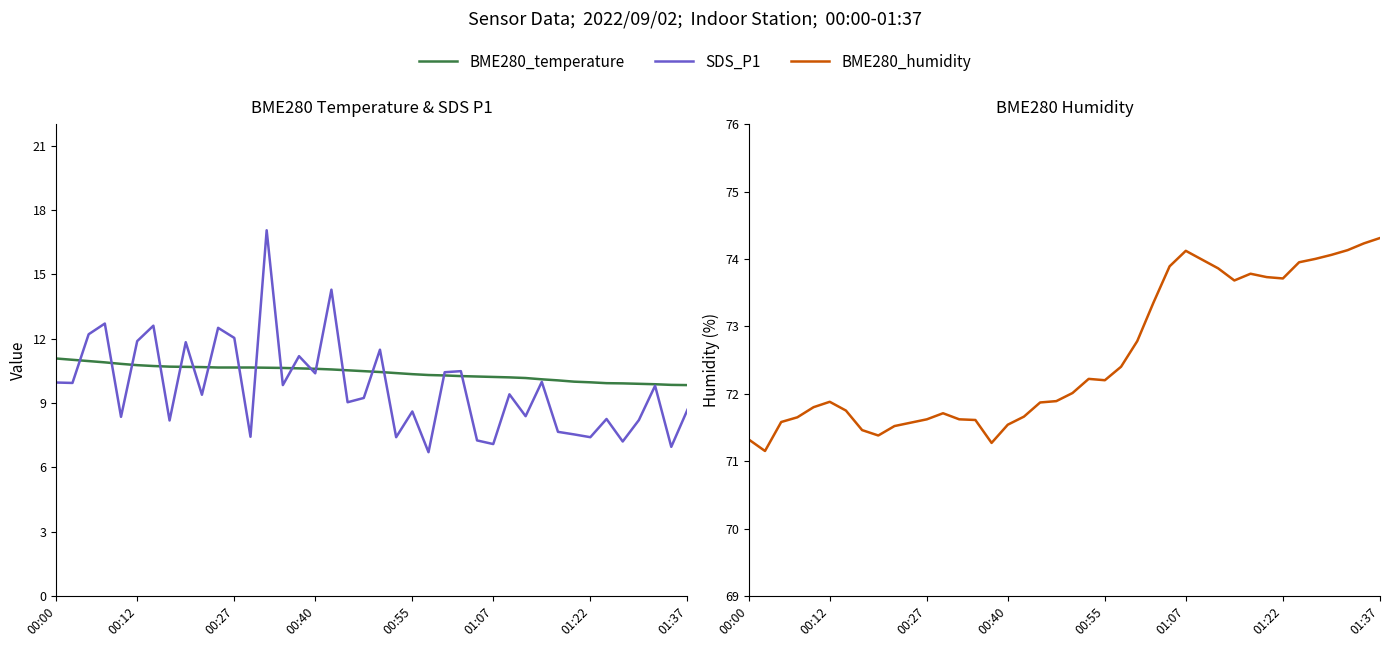

Rank the series at 00:00 from lowest to highest value.

SDS_P1, BME280_temperature, BME280_humidity